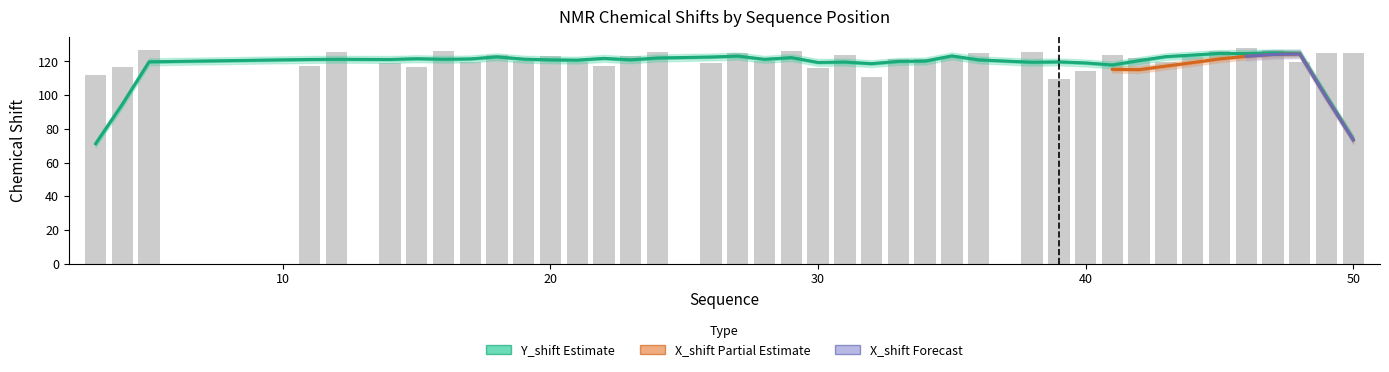

What is the value of the 21st bar from the left?

116.0